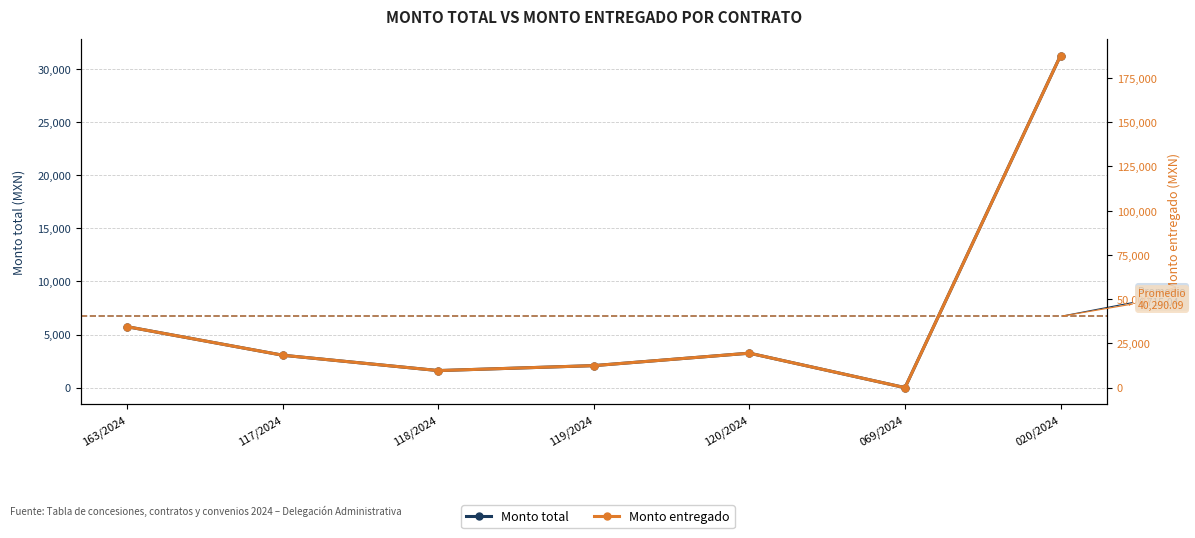

How many interior local peaks does the Monto total series have?

1